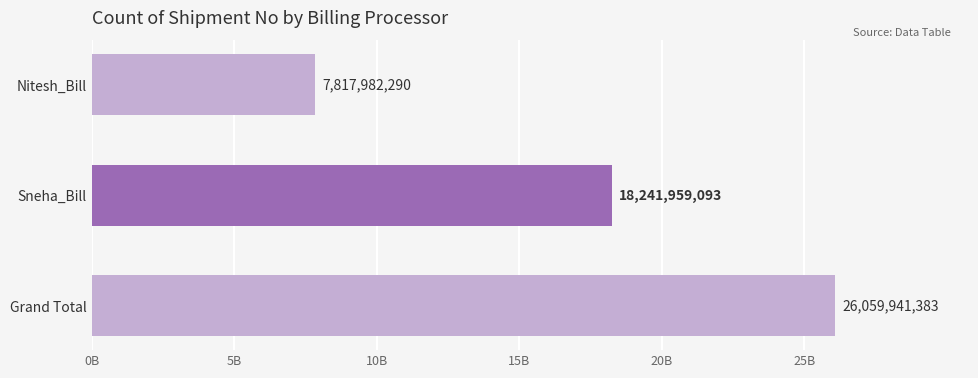

Are the bars horizontal?

Yes